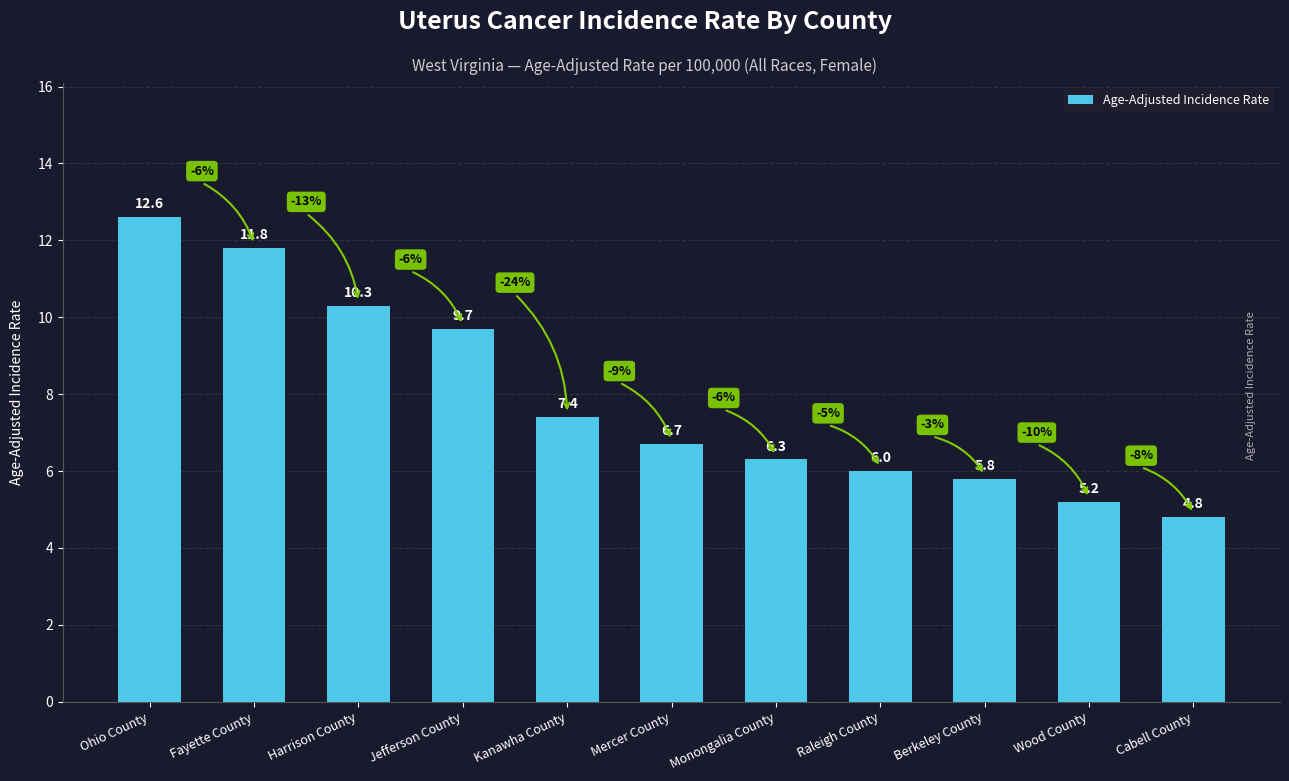

Rank the categories by value from lowest to highest.

Cabell County, Wood County, Berkeley County, Raleigh County, Monongalia County, Mercer County, Kanawha County, Jefferson County, Harrison County, Fayette County, Ohio County